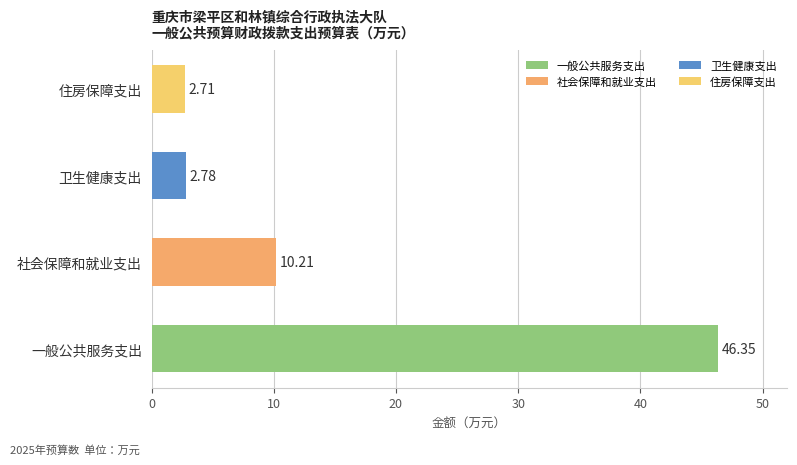

How many distinct data groups are displayed?

1